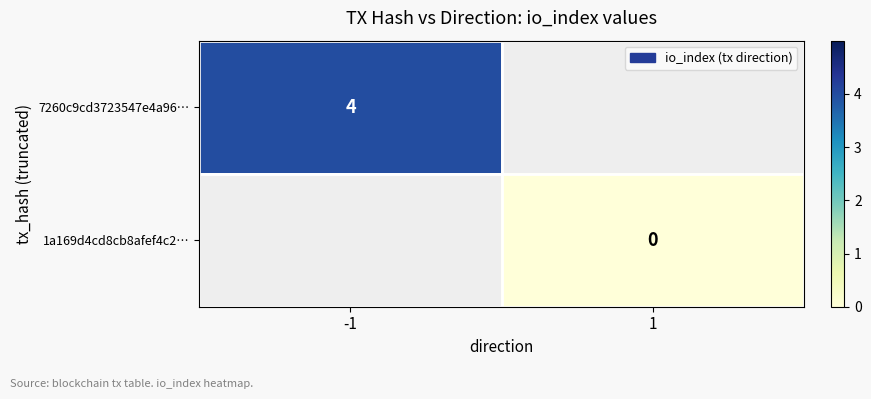

What is the maximum value shown in the chart?

4.0